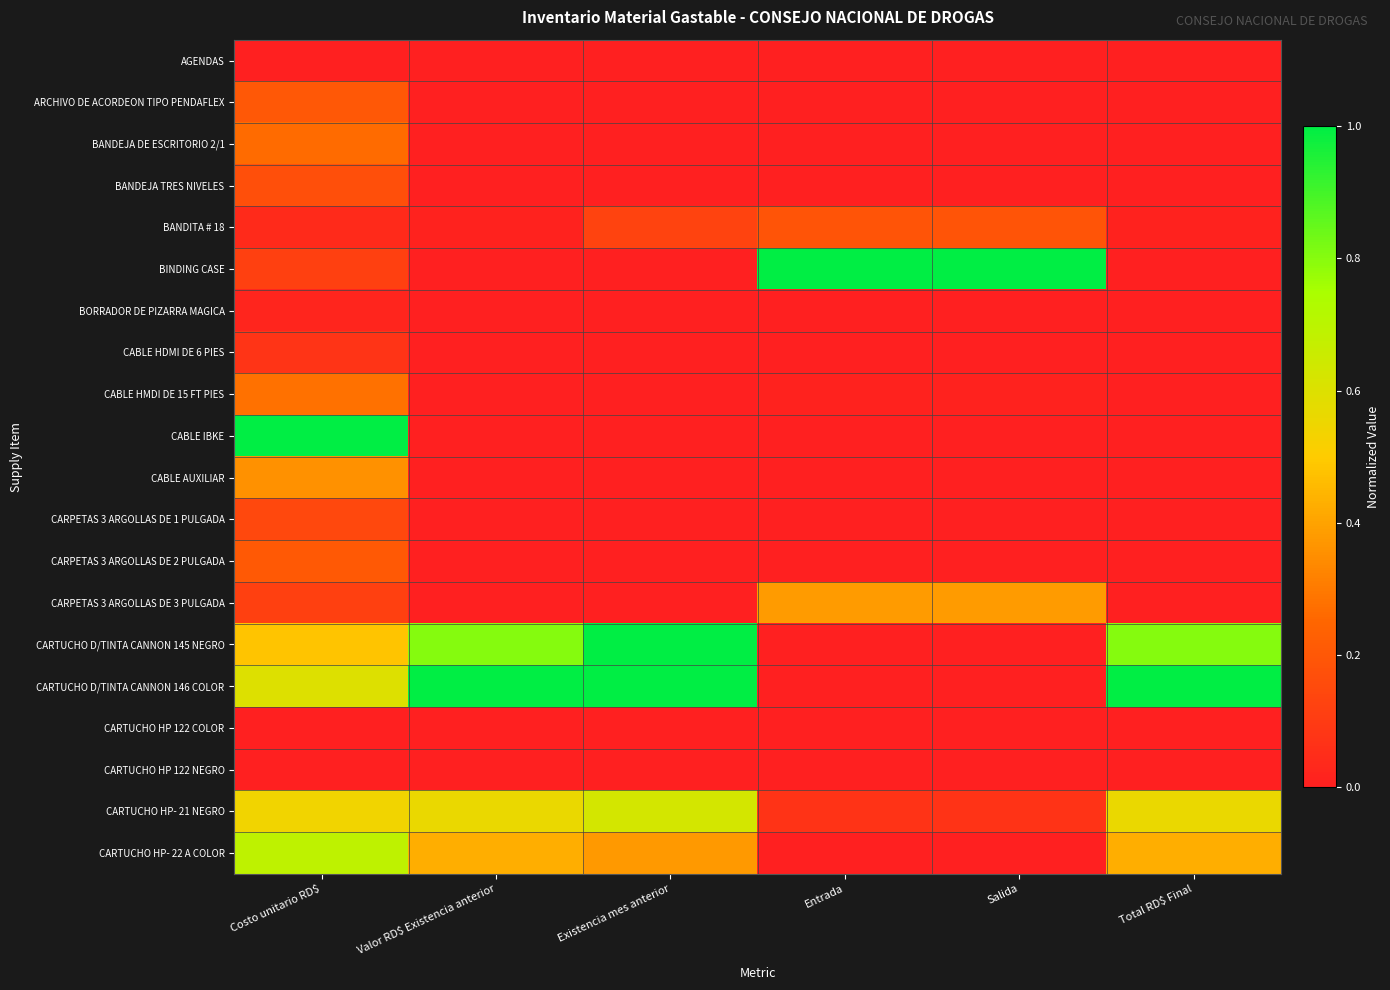

Reading left to right, what are all the values shown in this chart?

AGENDAS: Costo unitario RD$=0.0	Valor RD$ Existencia anterior=0.0	Existencia mes anterior=0.0	Entrada=0.0	Salida=0.0	Total RD$ Final=0.0
ARCHIVO DE ACORDEON TIPO PENDAFLEX: Costo unitario RD$=0.2	Valor RD$ Existencia anterior=0.0	Existencia mes anterior=0.0	Entrada=0.0	Salida=0.0	Total RD$ Final=0.0
BANDEJA DE ESCRITORIO 2/1: Costo unitario RD$=0.3	Valor RD$ Existencia anterior=0.0	Existencia mes anterior=0.0	Entrada=0.0	Salida=0.0	Total RD$ Final=0.0
BANDEJA TRES NIVELES: Costo unitario RD$=0.2	Valor RD$ Existencia anterior=0.0	Existencia mes anterior=0.0	Entrada=0.0	Salida=0.0	Total RD$ Final=0.0
BANDITA # 18: Costo unitario RD$=0.0	Valor RD$ Existencia anterior=0.0	Existencia mes anterior=0.1	Entrada=0.2	Salida=0.2	Total RD$ Final=0.0
BINDING CASE: Costo unitario RD$=0.1	Valor RD$ Existencia anterior=0.0	Existencia mes anterior=0.0	Entrada=1.0	Salida=1.0	Total RD$ Final=0.0
BORRADOR DE PIZARRA MAGICA: Costo unitario RD$=0.0	Valor RD$ Existencia anterior=0.0	Existencia mes anterior=0.0	Entrada=0.0	Salida=0.0	Total RD$ Final=0.0
CABLE HDMI DE 6 PIES: Costo unitario RD$=0.1	Valor RD$ Existencia anterior=0.0	Existencia mes anterior=0.0	Entrada=0.0	Salida=0.0	Total RD$ Final=0.0
CABLE HMDI DE 15 FT PIES: Costo unitario RD$=0.3	Valor RD$ Existencia anterior=0.0	Existencia mes anterior=0.0	Entrada=0.0	Salida=0.0	Total RD$ Final=0.0
CABLE IBKE: Costo unitario RD$=1.0	Valor RD$ Existencia anterior=0.0	Existencia mes anterior=0.0	Entrada=0.0	Salida=0.0	Total RD$ Final=0.0
CABLE AUXILIAR: Costo unitario RD$=0.4	Valor RD$ Existencia anterior=0.0	Existencia mes anterior=0.0	Entrada=0.0	Salida=0.0	Total RD$ Final=0.0
CARPETAS 3 ARGOLLAS DE 1 PULGADA: Costo unitario RD$=0.1	Valor RD$ Existencia anterior=0.0	Existencia mes anterior=0.0	Entrada=0.0	Salida=0.0	Total RD$ Final=0.0
CARPETAS 3 ARGOLLAS DE 2 PULGADA: Costo unitario RD$=0.2	Valor RD$ Existencia anterior=0.0	Existencia mes anterior=0.0	Entrada=0.0	Salida=0.0	Total RD$ Final=0.0
CARPETAS 3 ARGOLLAS DE 3 PULGADA: Costo unitario RD$=0.1	Valor RD$ Existencia anterior=0.0	Existencia mes anterior=0.0	Entrada=0.4	Salida=0.4	Total RD$ Final=0.0
CARTUCHO D/TINTA CANNON 145 NEGRO: Costo unitario RD$=0.5	Valor RD$ Existencia anterior=0.8	Existencia mes anterior=1.0	Entrada=0.0	Salida=0.0	Total RD$ Final=0.8
CARTUCHO D/TINTA CANNON 146 COLOR: Costo unitario RD$=0.6	Valor RD$ Existencia anterior=1.0	Existencia mes anterior=1.0	Entrada=0.0	Salida=0.0	Total RD$ Final=1.0
CARTUCHO HP 122 COLOR: Costo unitario RD$=0.0	Valor RD$ Existencia anterior=0.0	Existencia mes anterior=0.0	Entrada=0.0	Salida=0.0	Total RD$ Final=0.0
CARTUCHO HP 122 NEGRO: Costo unitario RD$=0.0	Valor RD$ Existencia anterior=0.0	Existencia mes anterior=0.0	Entrada=0.0	Salida=0.0	Total RD$ Final=0.0
CARTUCHO HP- 21 NEGRO: Costo unitario RD$=0.5	Valor RD$ Existencia anterior=0.6	Existencia mes anterior=0.6	Entrada=0.1	Salida=0.1	Total RD$ Final=0.6
CARTUCHO HP- 22 A COLOR: Costo unitario RD$=0.7	Valor RD$ Existencia anterior=0.4	Existencia mes anterior=0.4	Entrada=0.0	Salida=0.0	Total RD$ Final=0.4